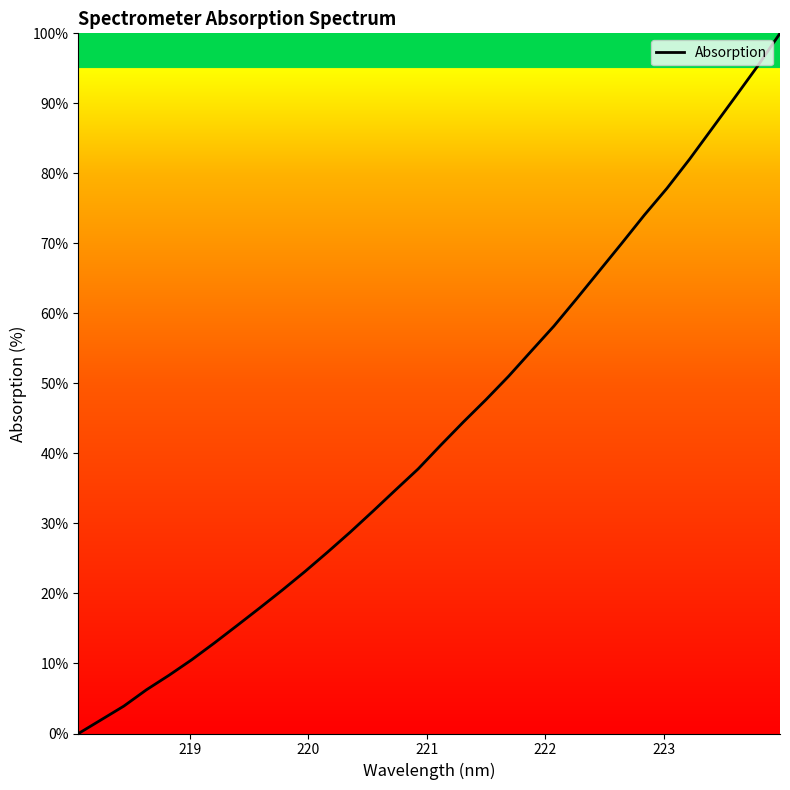

Is this an area chart (filled region under the line)?

Yes